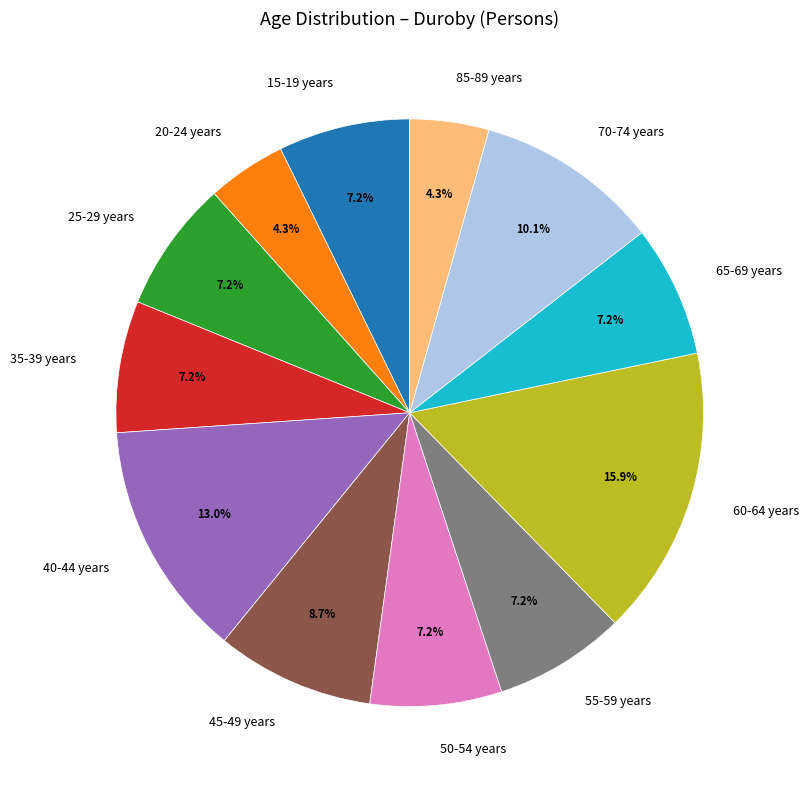

Which has a higher value, 45-49 years or 25-29 years?

45-49 years